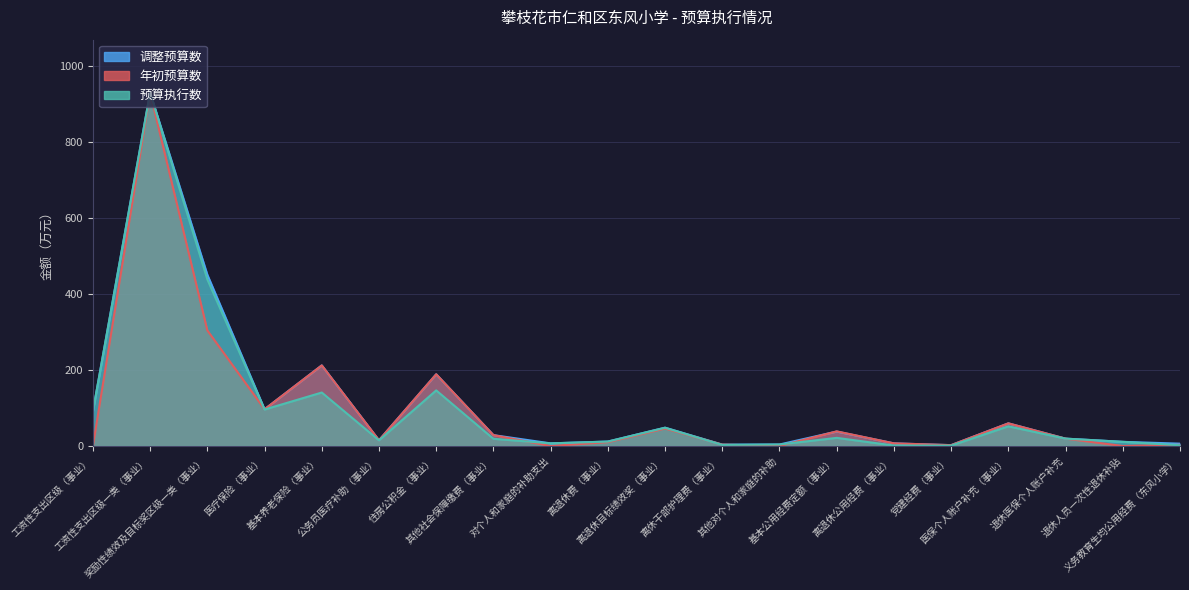

What is the label of the 2nd point from the left?

工资性支出区级一类（事业）